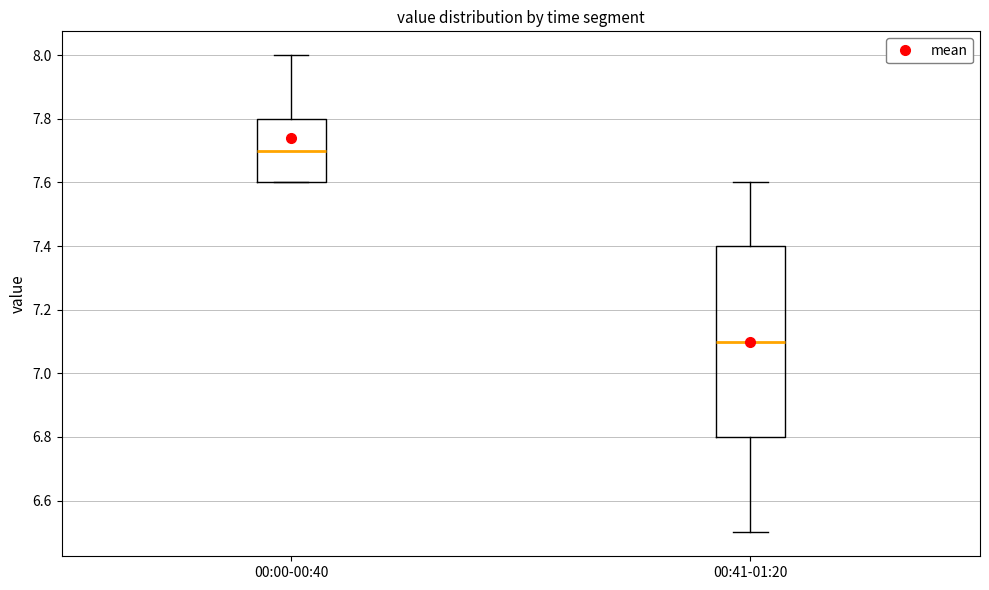

Where does the median line of the box for 00:41-01:20 sit on the y-axis? The values are not printed on the chart, so give them approximately, as read against the axis.

7.1